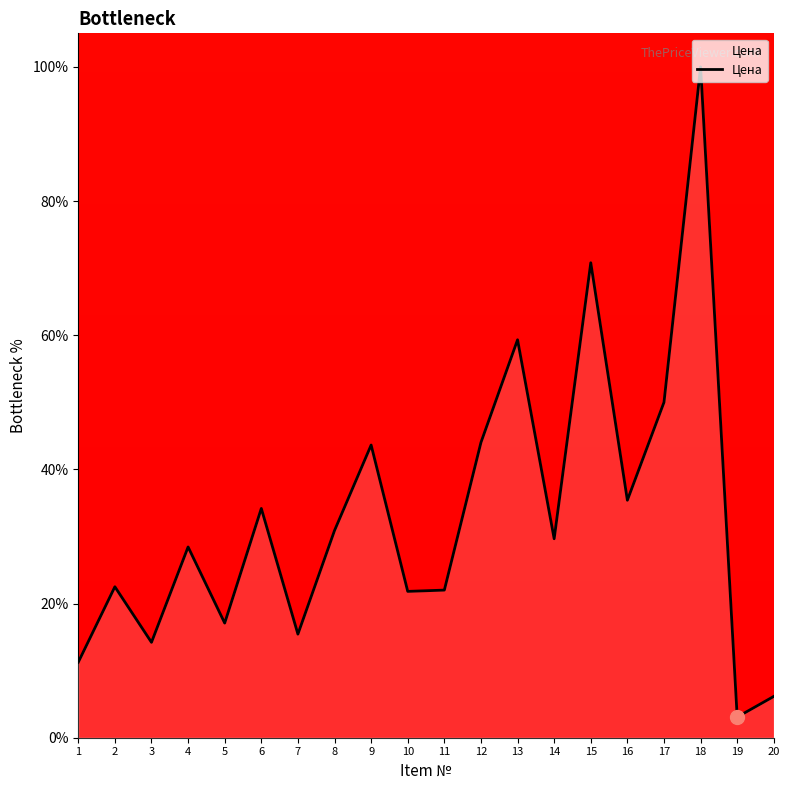

Which category has the highest value across all series?

18